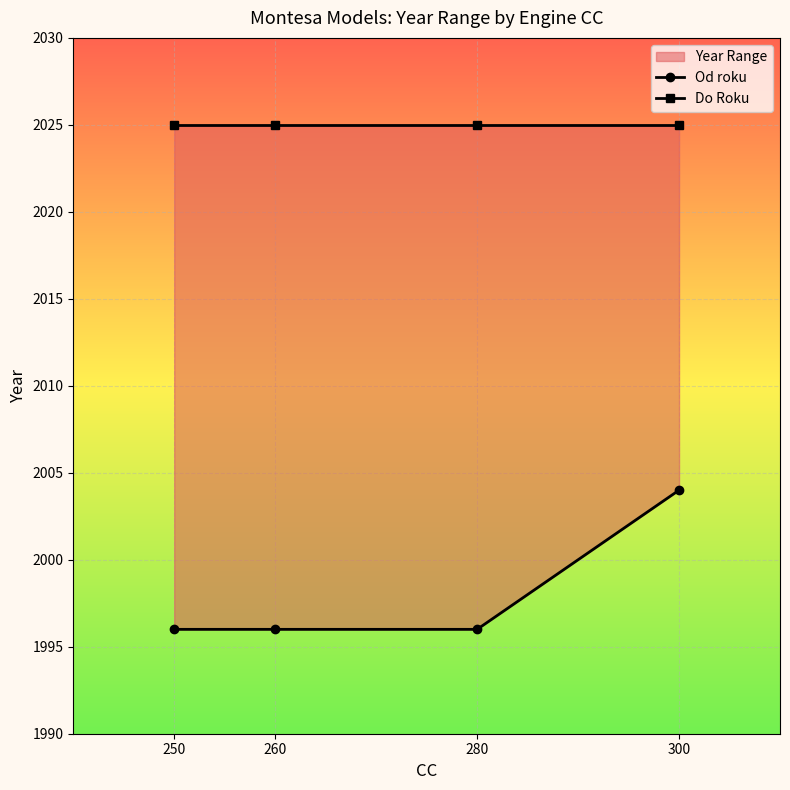

How many data points in Od roku are above 1996?

1